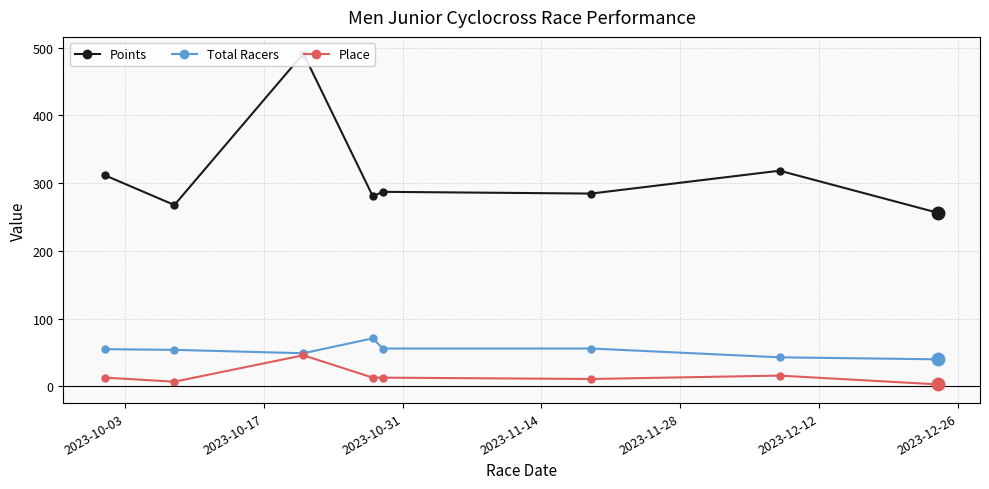

True or false: Place has more than 1 points higher than both neighbors.

True